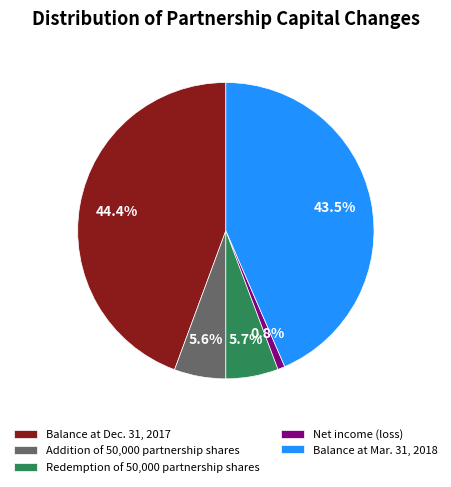

Which has a higher value, Redemption of 50,000 partnership shares or Net income (loss)?

Redemption of 50,000 partnership shares